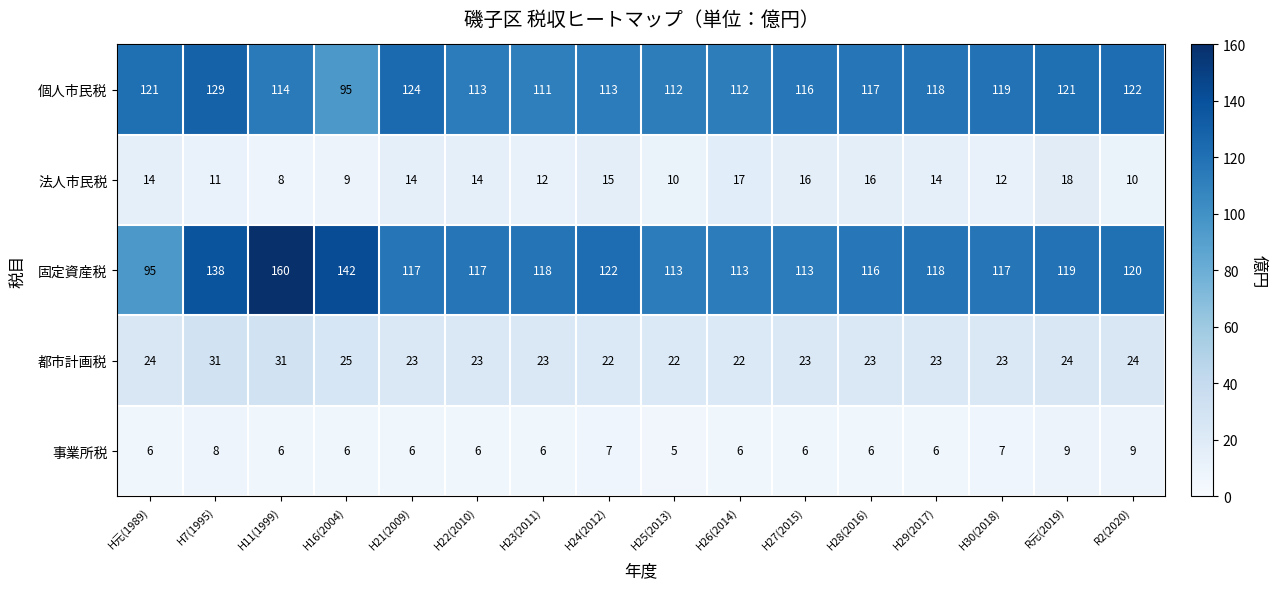

At which category is the sum across all series the highest?

H11(1999)